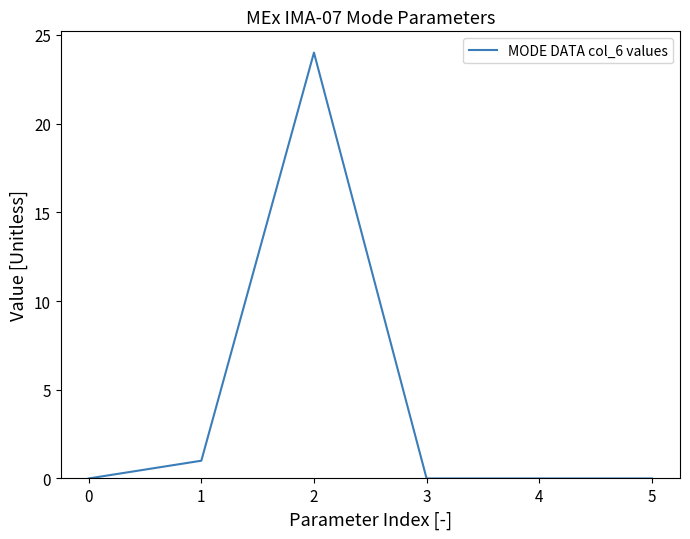

What is the difference between the second highest and minimum values?

1